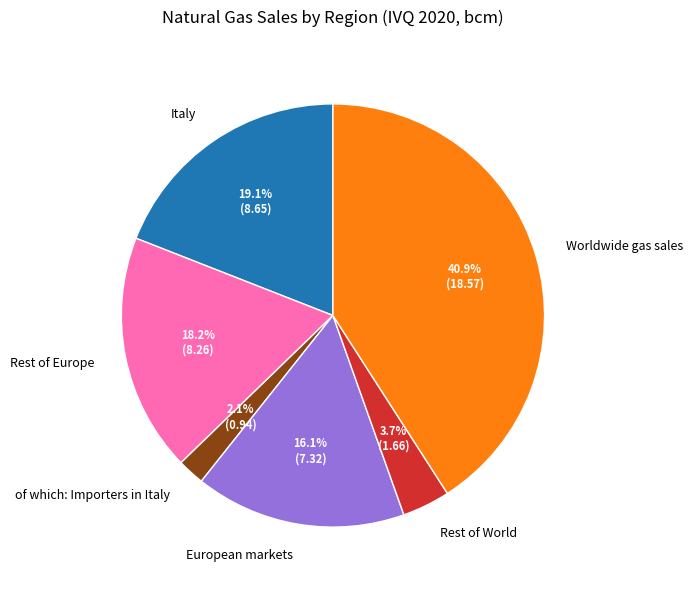

Count the number of slices in the pie.

6